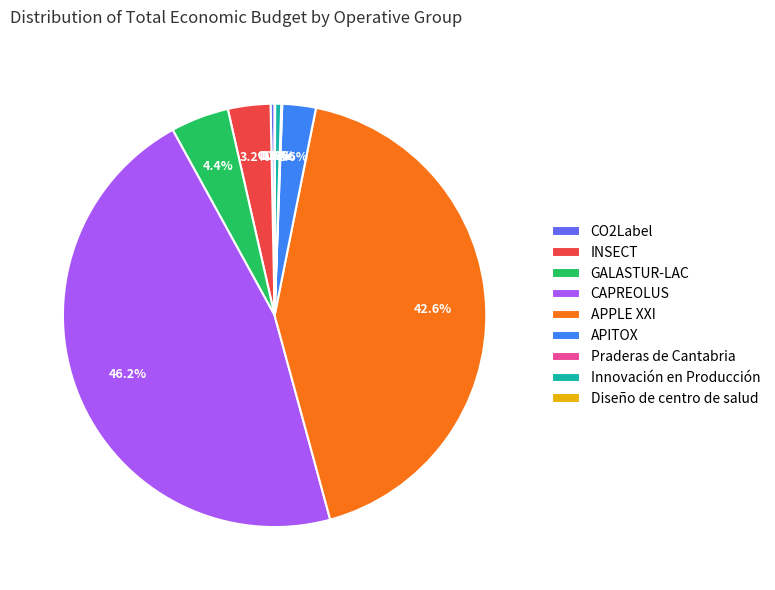

Is there any slice that represents more than half of the pie?

No